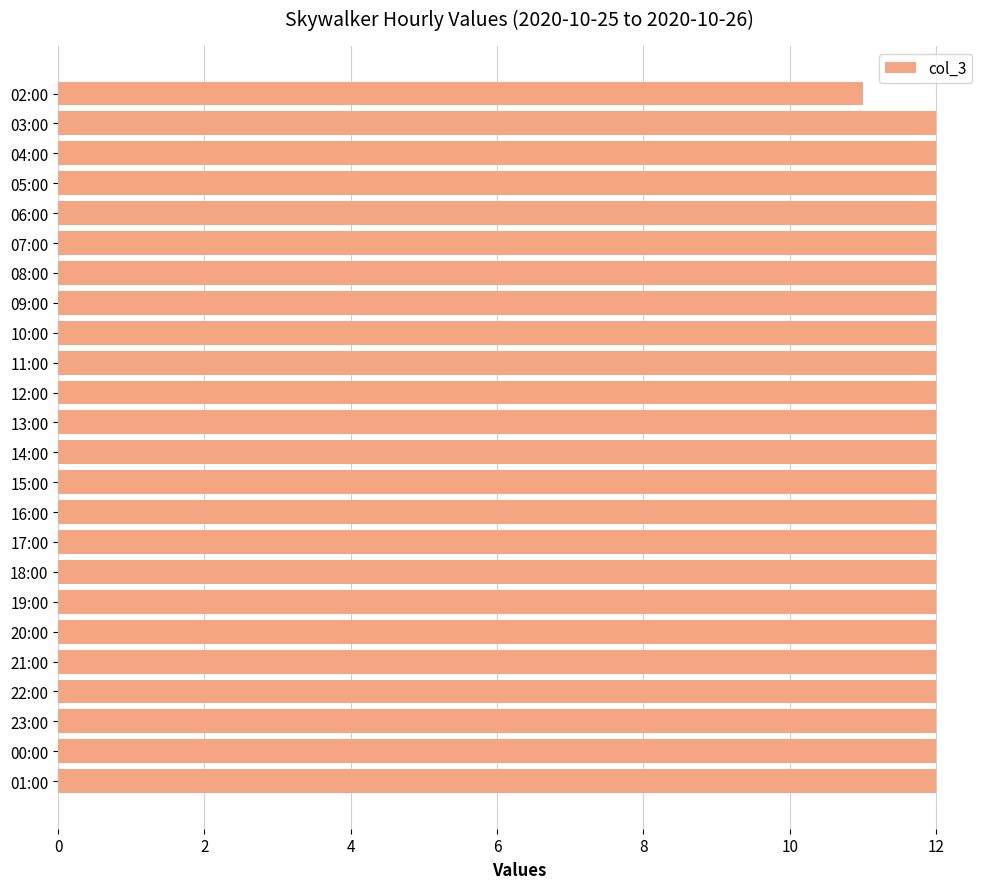

What is the value of the 9th bar from the top?

12